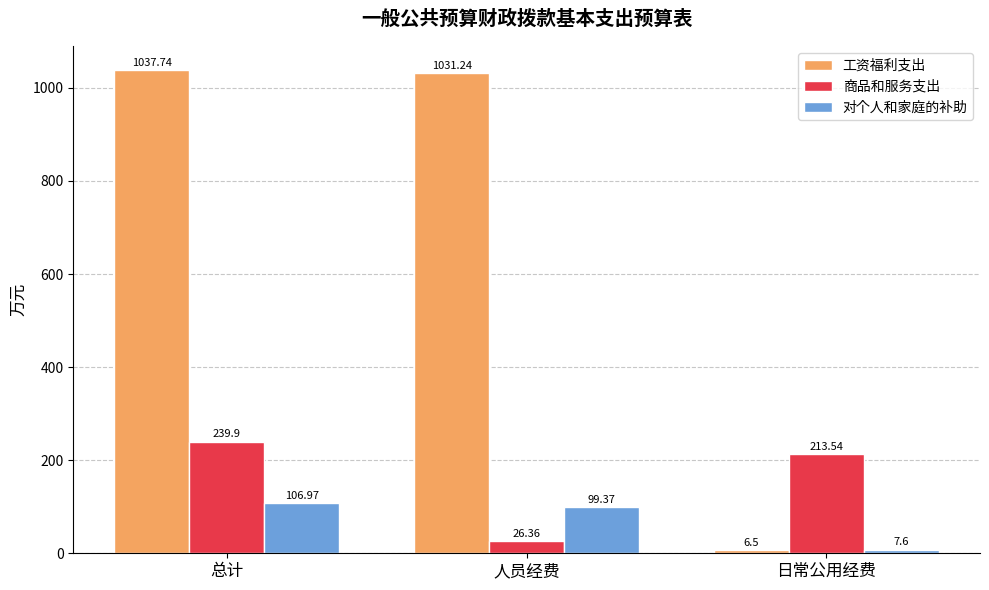

What is the difference between the maximum and minimum values in the 商品和服务支出 series?

213.5